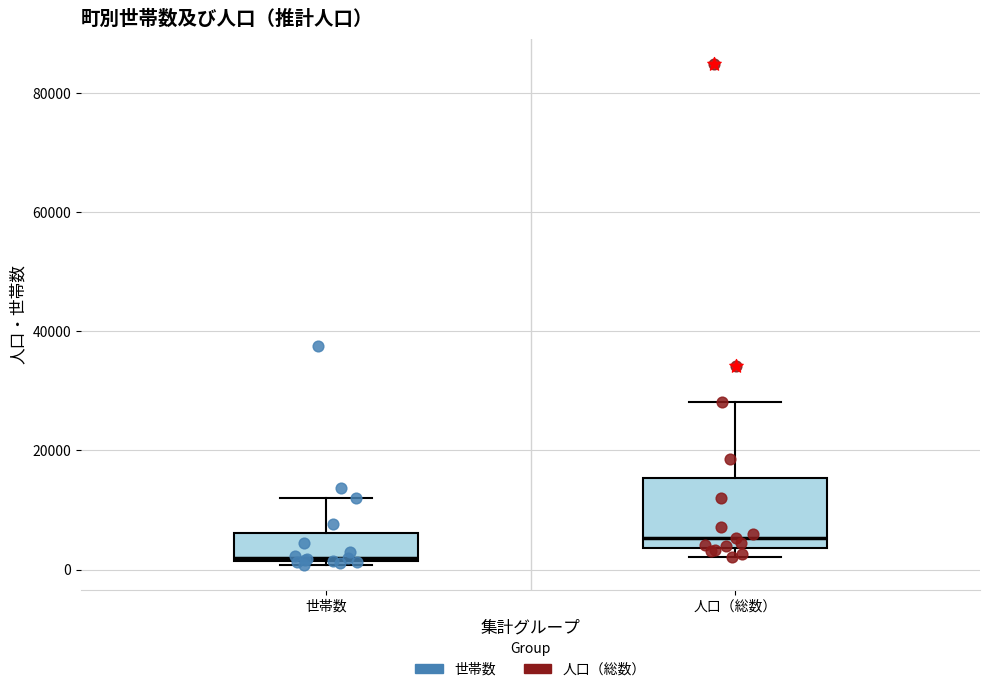

Reading left to right, read every box against the y-axis: the position of its median line, the range the box covers, and the ends of its whiskers. The values are not printed on the chart, so give them approximately, as read against the axis.

世帯数: median 2000 (just above the box's lower edge), box 2000 to 6000, whiskers 0 to 12000
人口（総数）: median 6000, box 4000 to 16000, whiskers 2000 to 28000